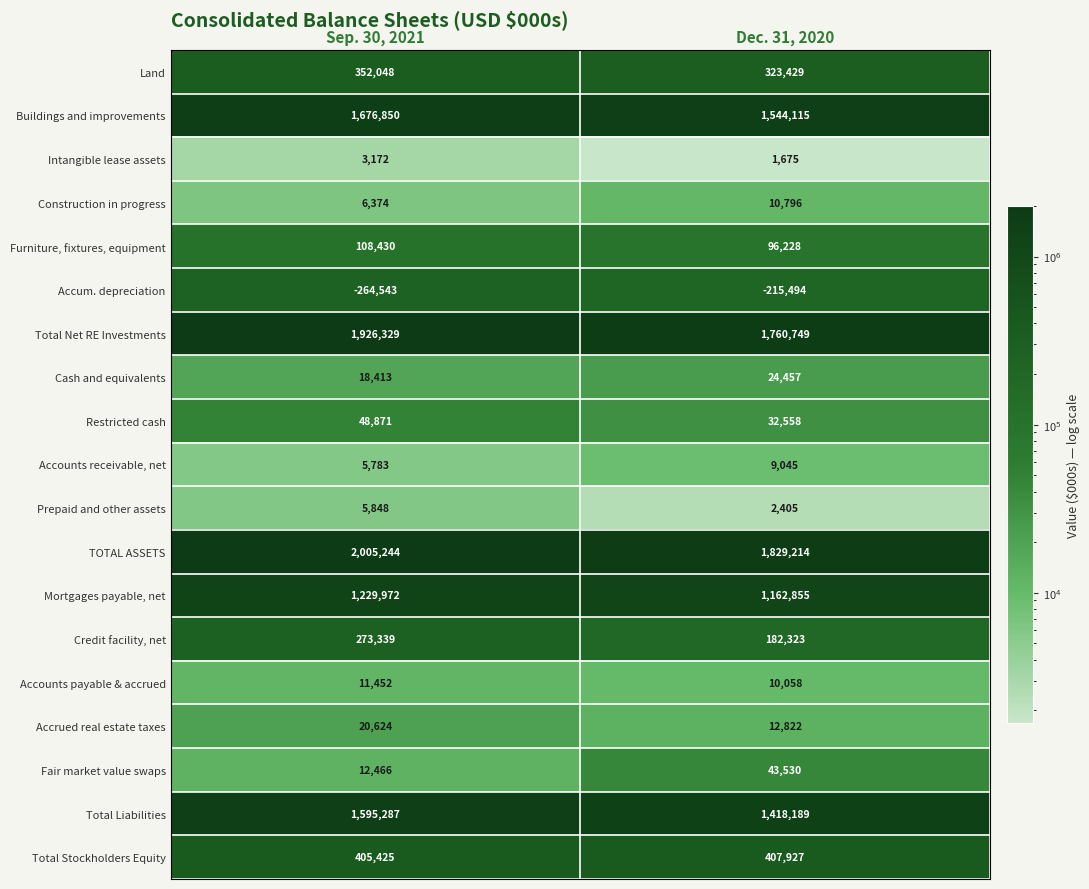

Rank the series by their maximum value, from highest to lowest.

TOTAL ASSETS, Total Net RE Investments, Buildings and improvements, Total Liabilities, Mortgages payable, net, Total Stockholders Equity, Land, Credit facility, net, Furniture, fixtures, equipment, Restricted cash, Fair market value swaps, Cash and equivalents, Accrued real estate taxes, Accounts payable & accrued, Construction in progress, Accounts receivable, net, Prepaid and other assets, Intangible lease assets, Accum. depreciation